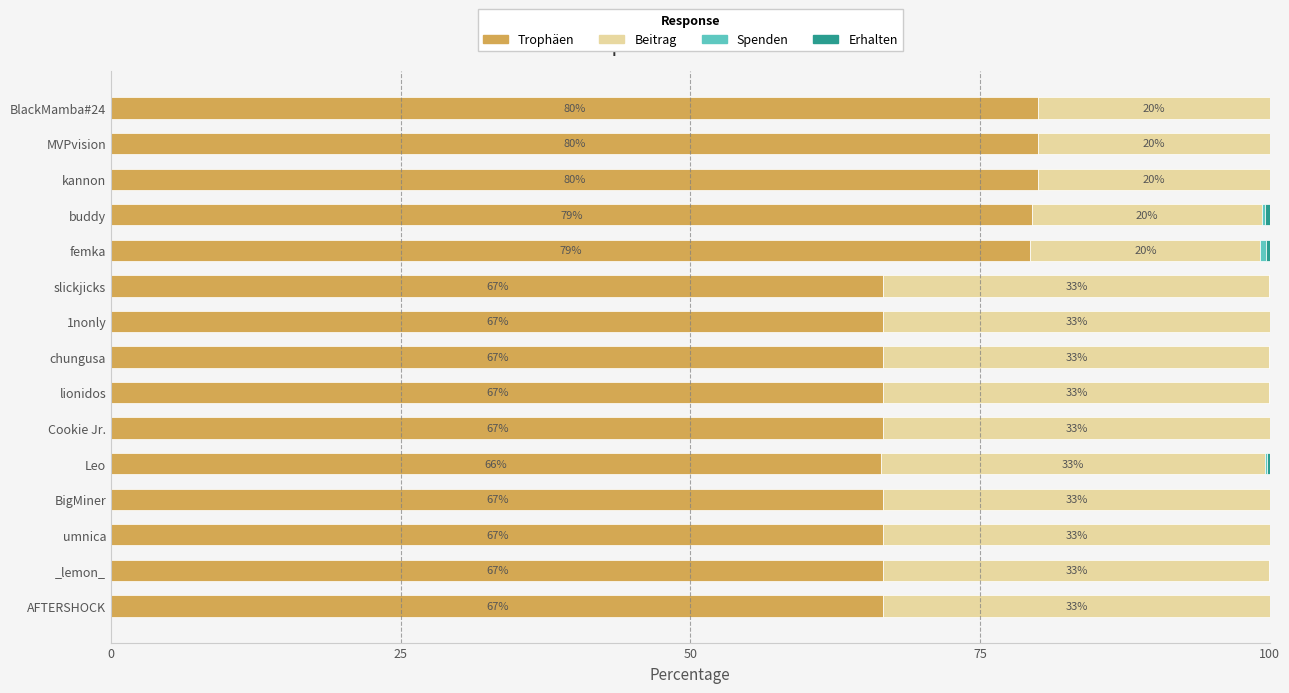

What is the total value across all series at femka?

100.0